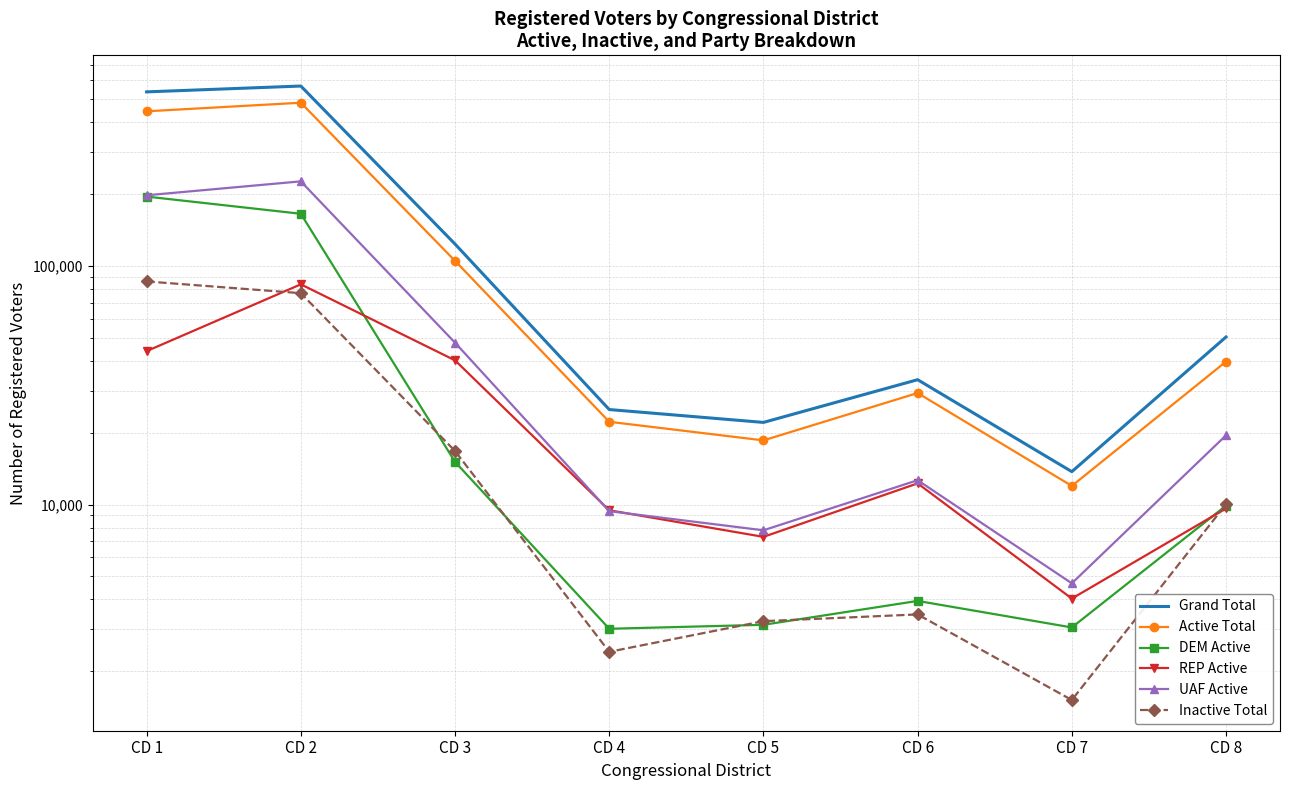

What is the value of the Inactive Total point at the 2nd from the left?

76967